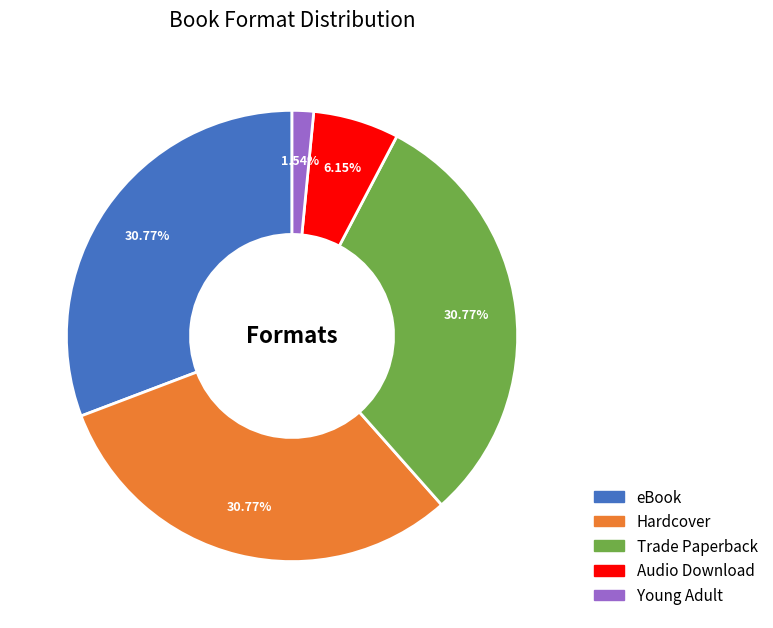

Is Young Adult the majority of the pie?

No